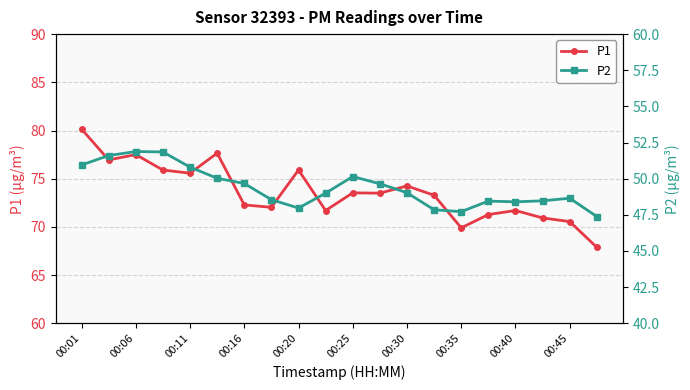

How many values in the P2 series exceed 49?

10